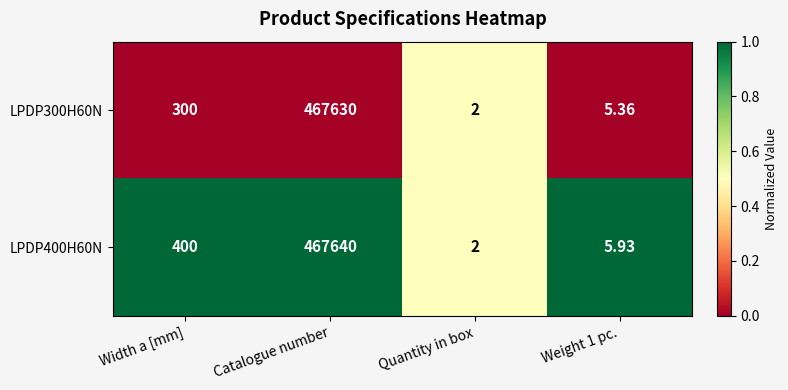

Is the value of LPDP300H60N at Weight 1 pc. greater than the value of LPDP400H60N at Weight 1 pc.?

No